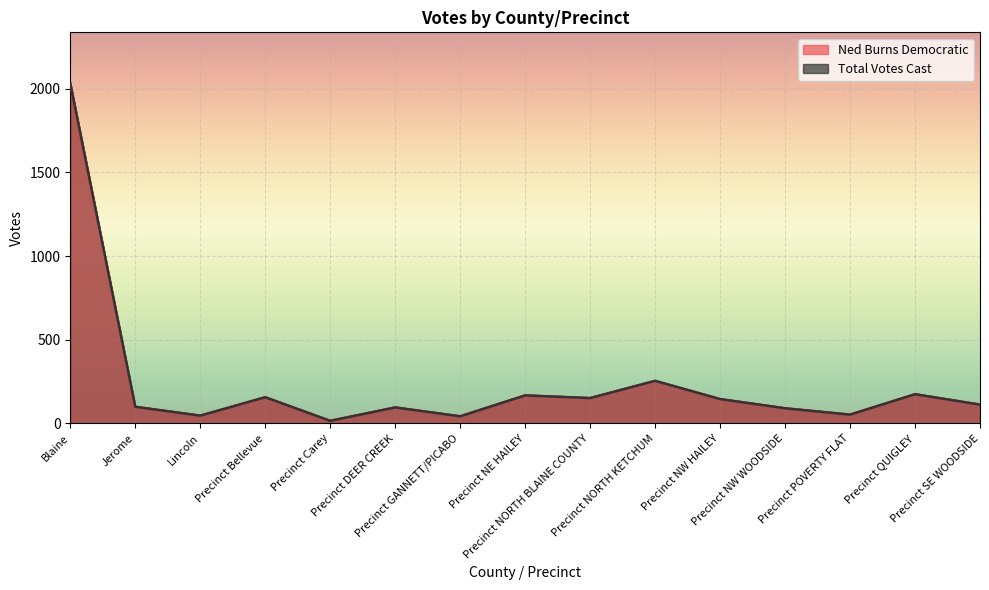

What is the sum of all Total Votes Cast values?

3631